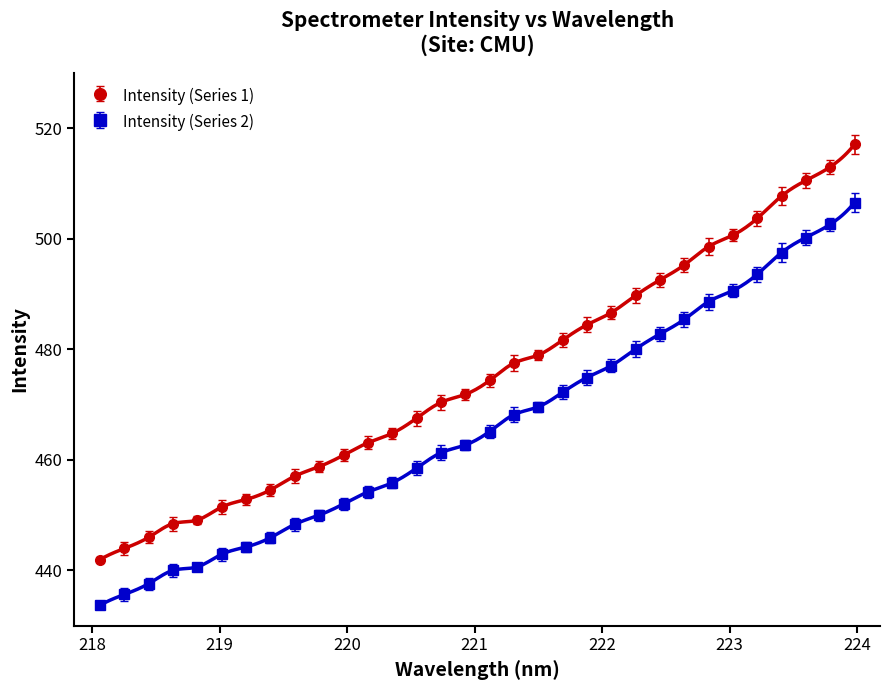

What is the maximum value for Intensity (Series 2)?

506.5